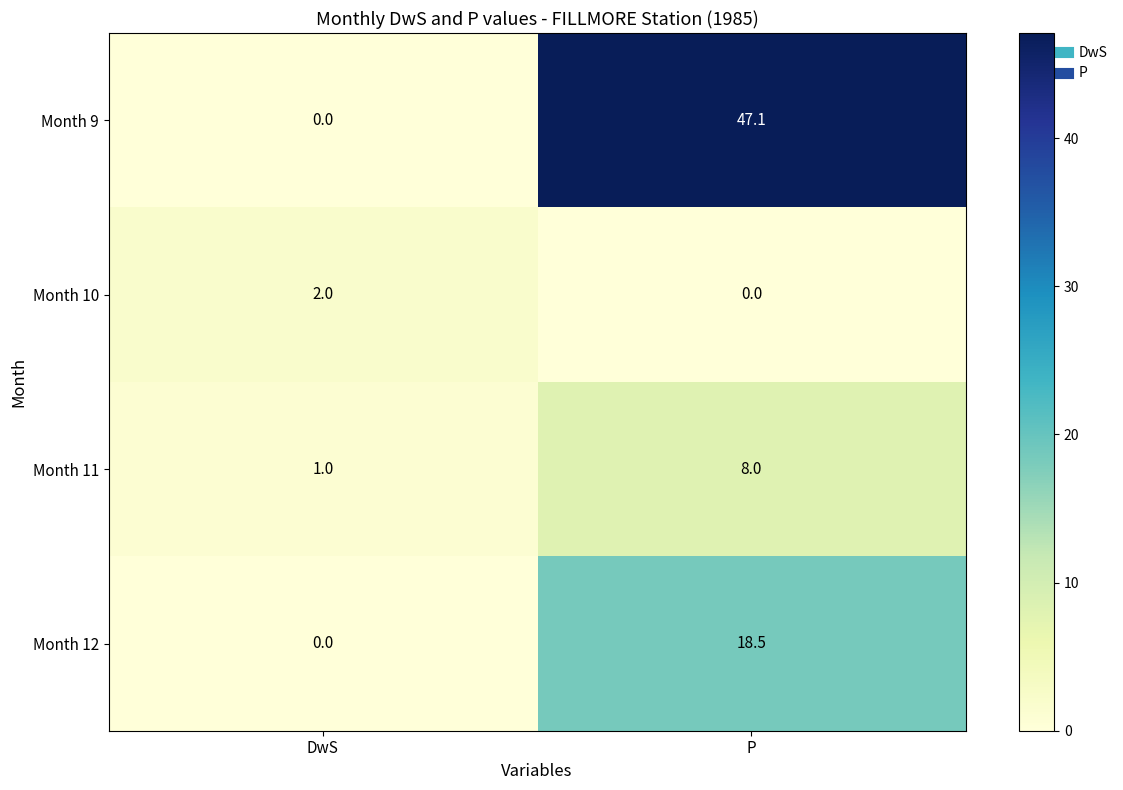

What is the maximum value shown in the chart?

47.1